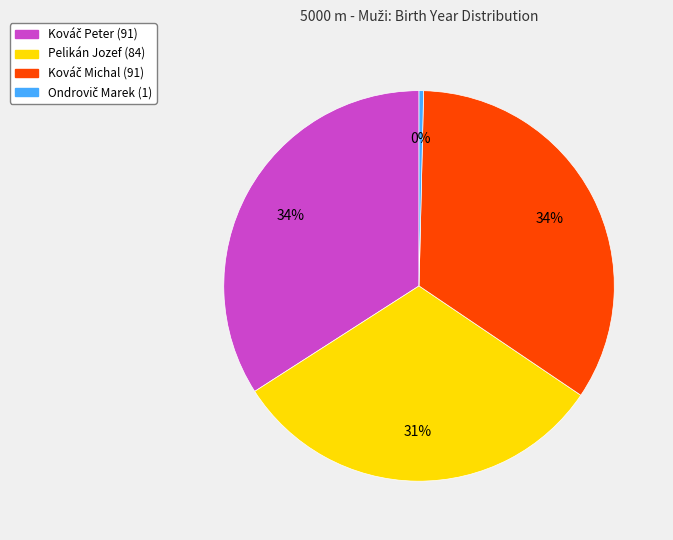

Does Pelikán Jozef account for over 50% of the chart?

No